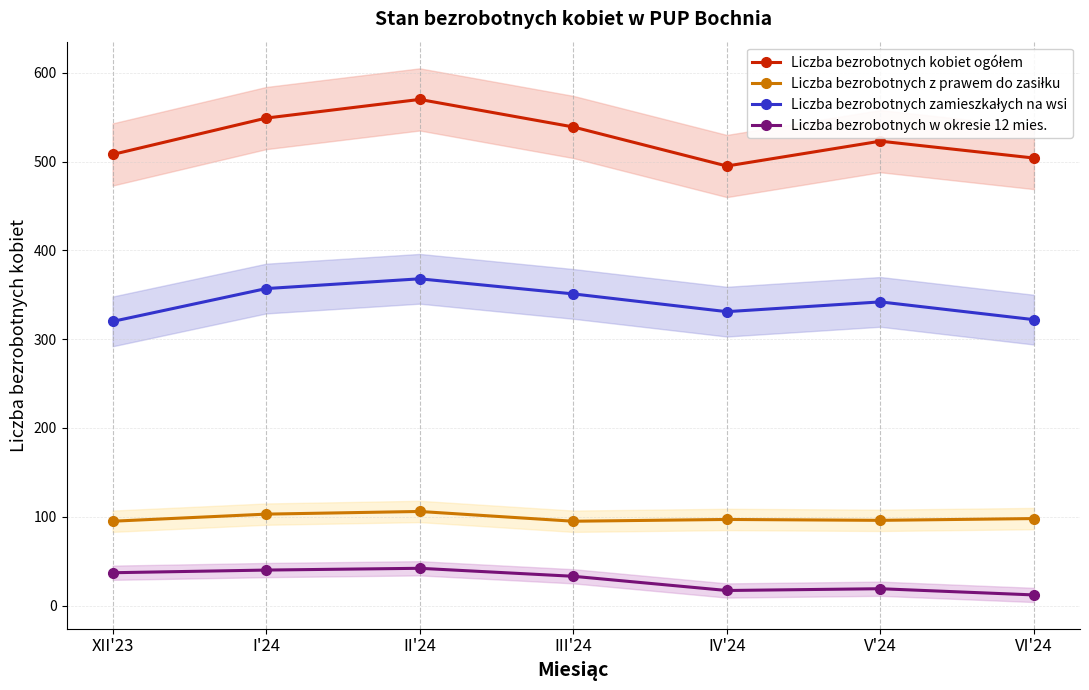

Which label corresponds to the smallest value in the chart?

VI'24